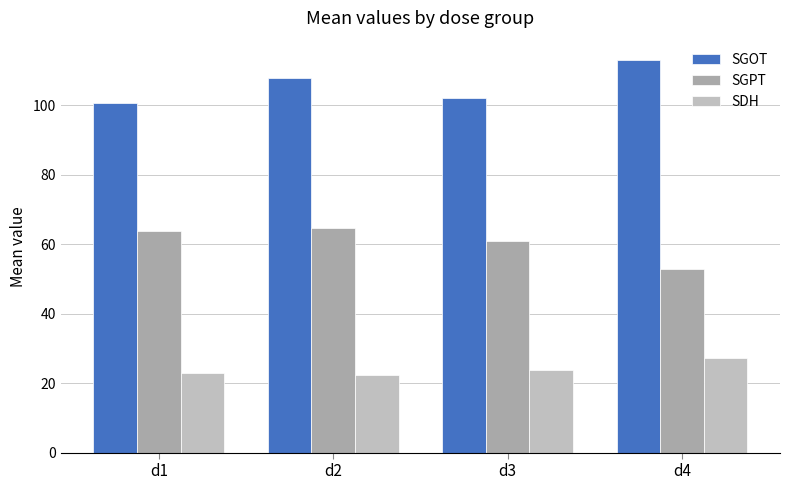

What are all the series names shown in the legend?

SGOT, SGPT, SDH